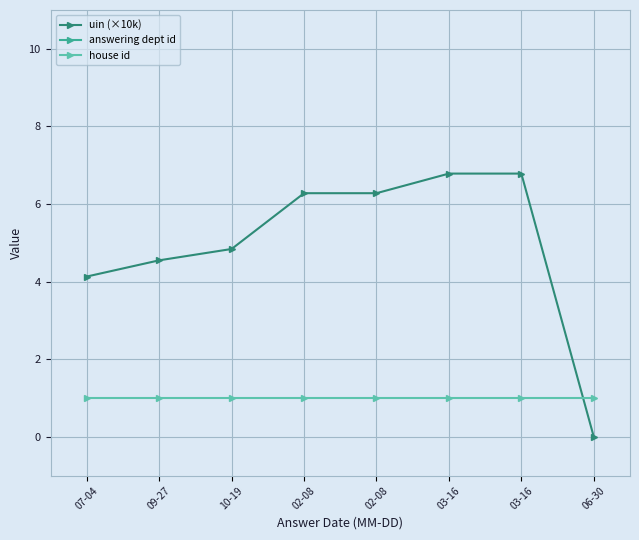

What is the sum of the uin (×10k) values at 06-30 and 07-04?

4.1